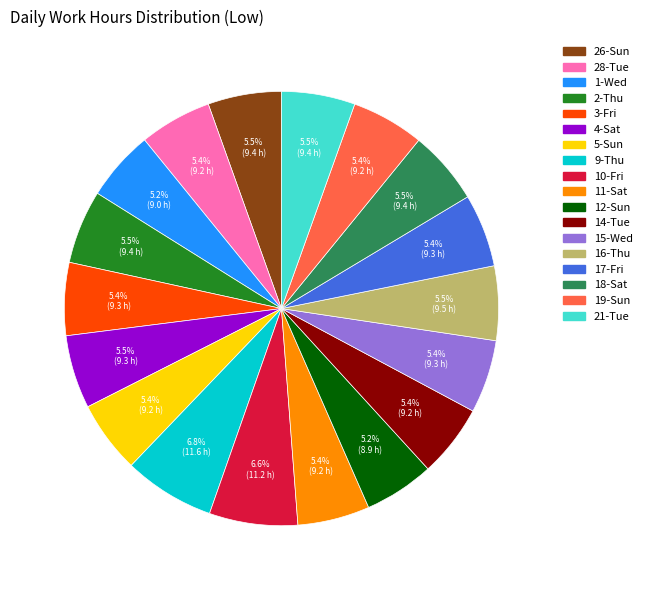

Is there a majority slice in this chart?

No